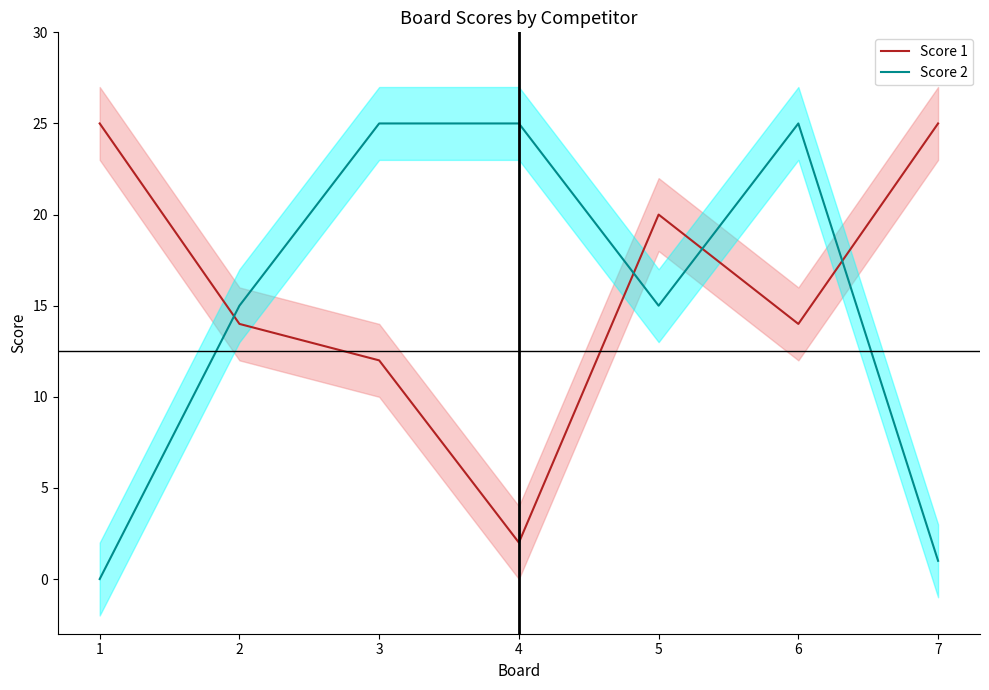

How many interior local valleys does the Score 1 series have?

2